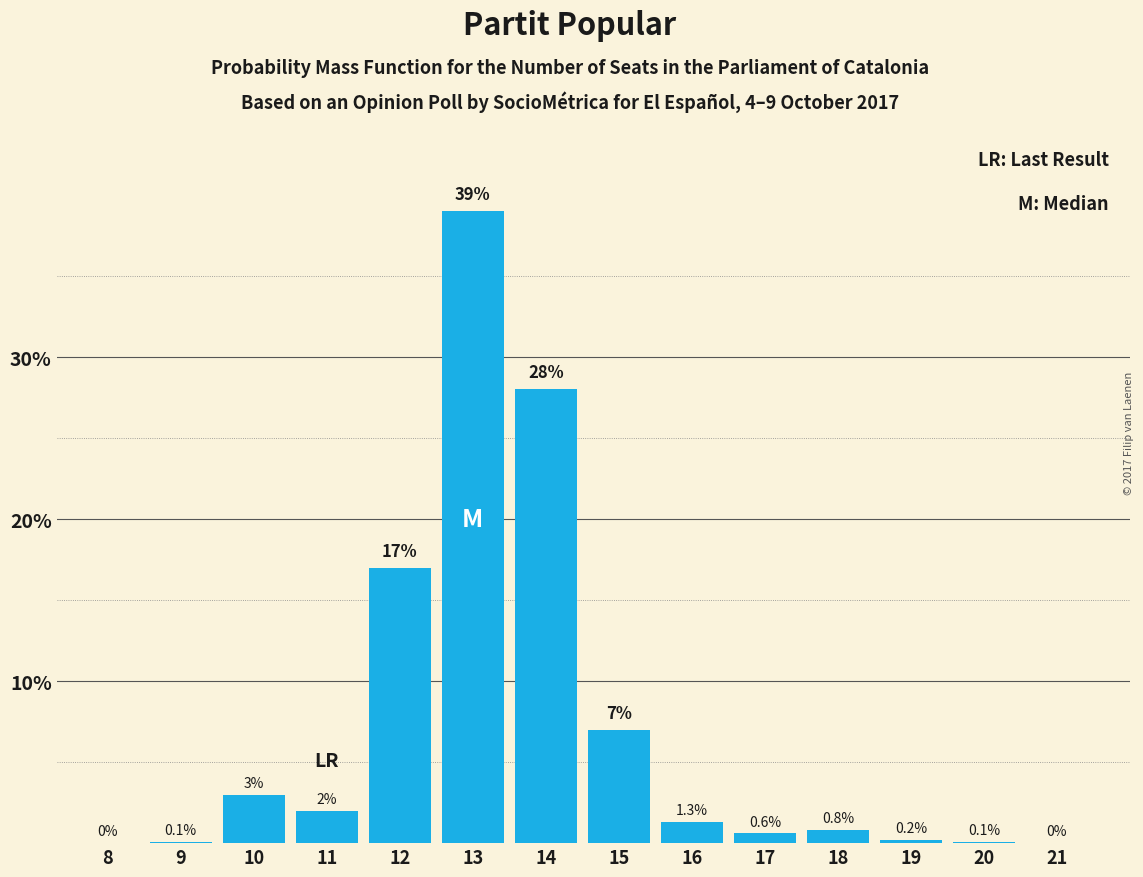

Reading right to left, list all the values displayed in this chart.

21=0.0	20=0.1	19=0.2	18=0.8	17=0.6	16=1.3	15=7.0	14=28.0	13=39.0	12=17.0	11=2.0	10=3.0	9=0.1	8=0.0